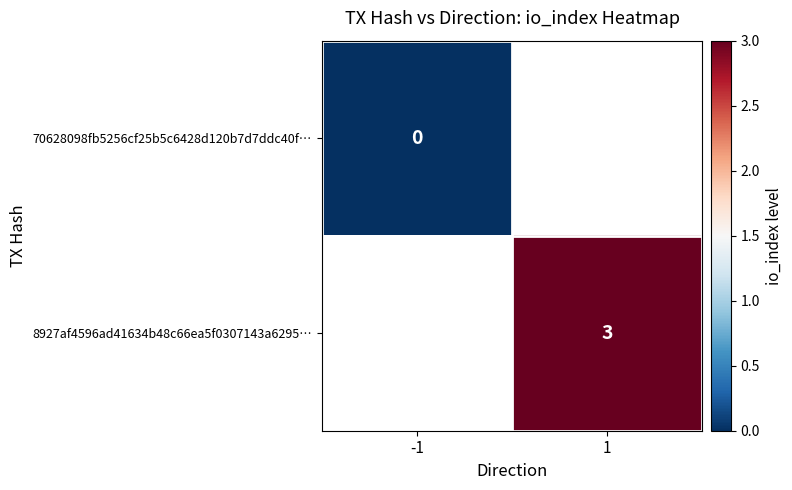

Between 1 and -1, which is larger?

-1